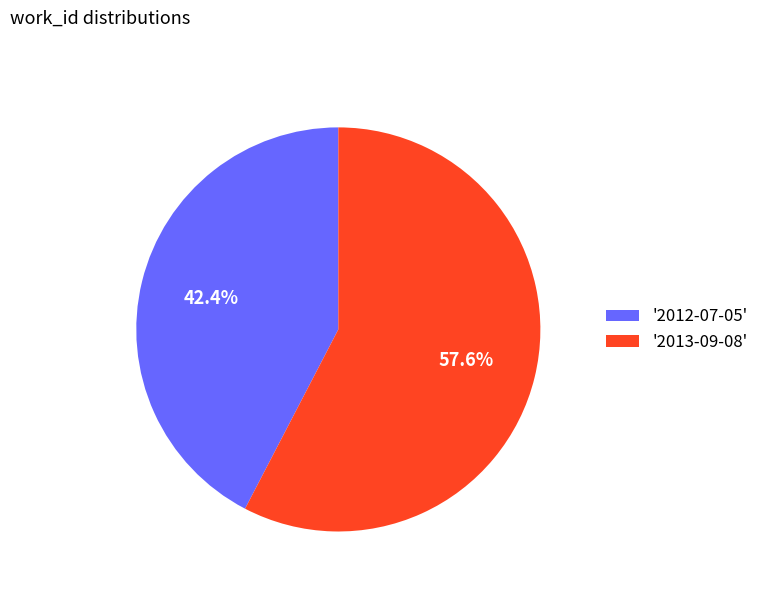

Do '2013-09-08' and '2012-07-05' together represent more than half of the pie?

Yes